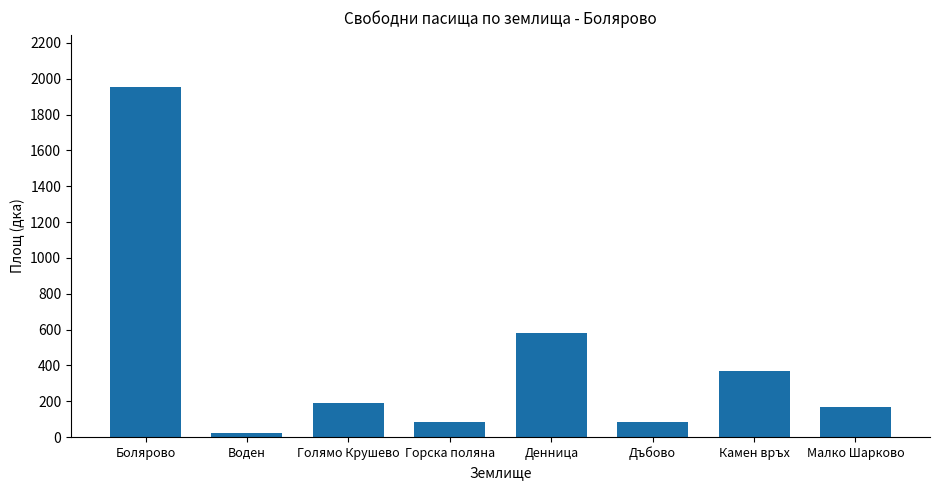

What is the label of the 7th bar from the left?

Камен връх